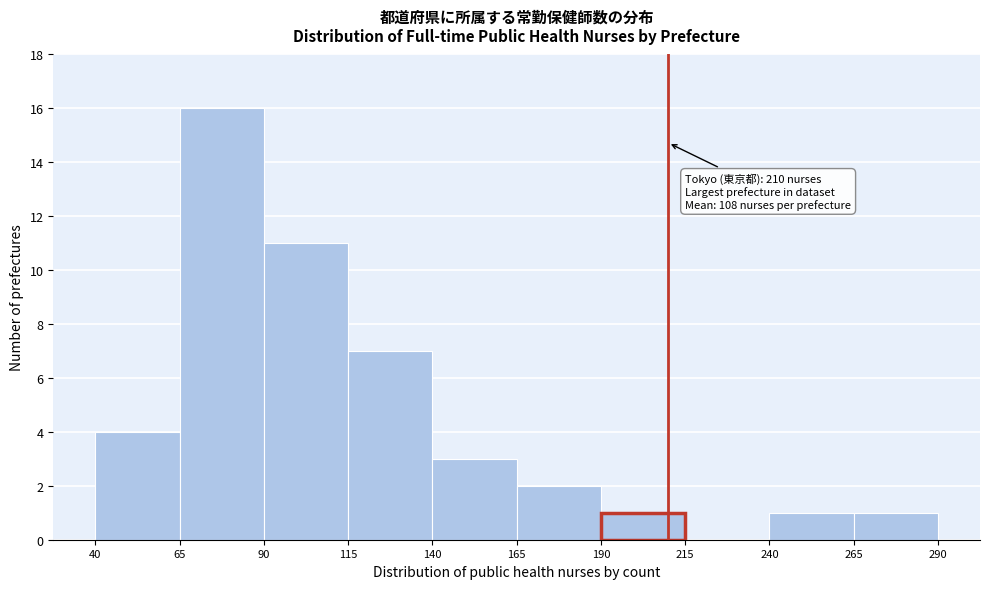

Over which range of the x-axis is the bar tallest?

65 to 90